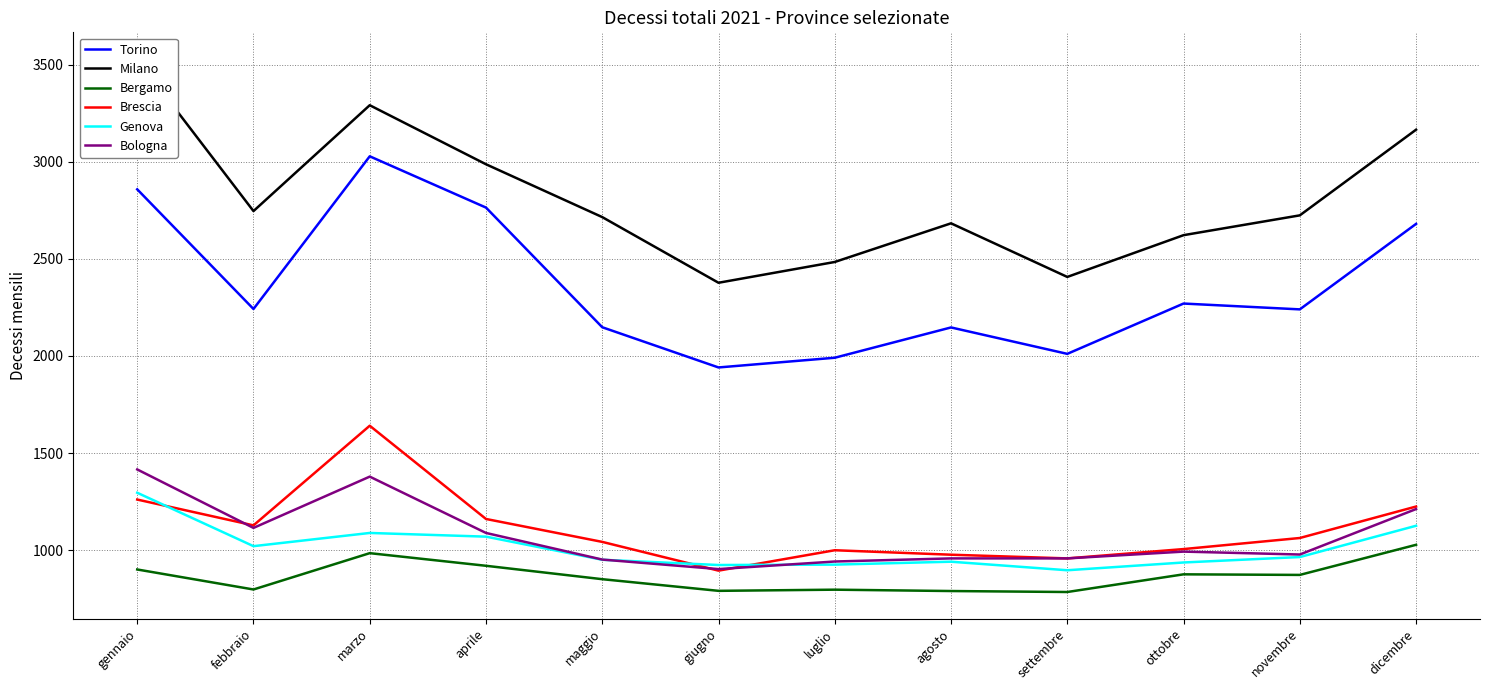

The Brescia series shows 1006 at ottobre. True or false?

True